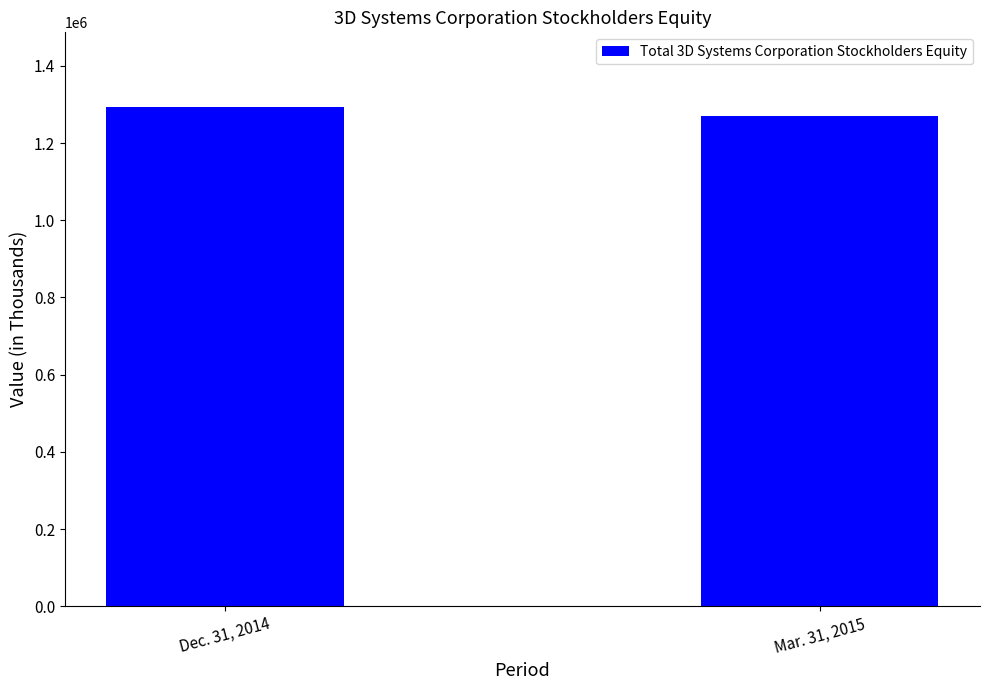

What is the label of the 2nd bar from the left?

Mar. 31, 2015